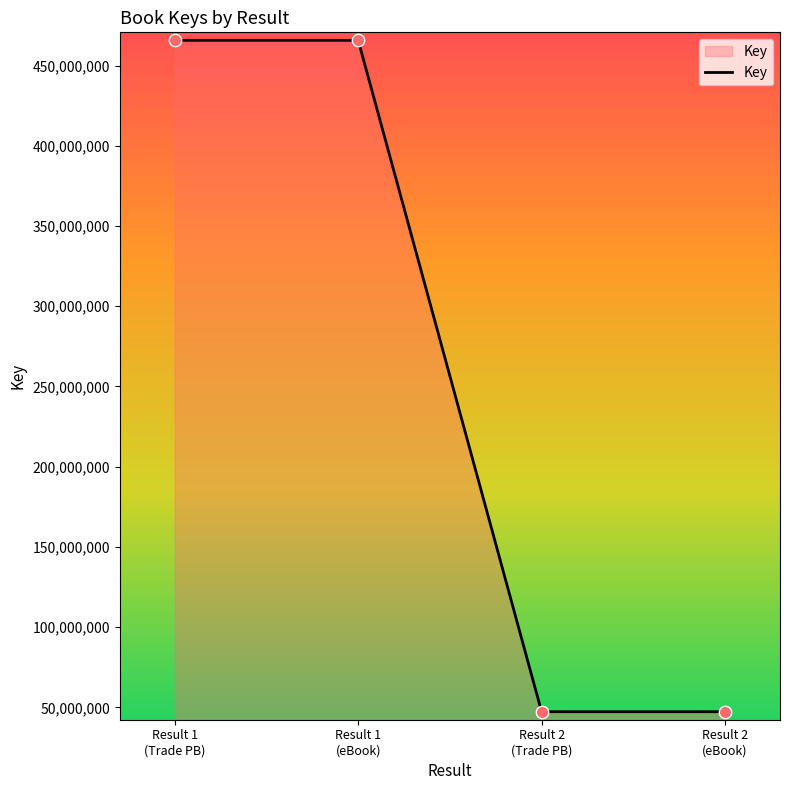

What is the smallest value displayed?

47331008